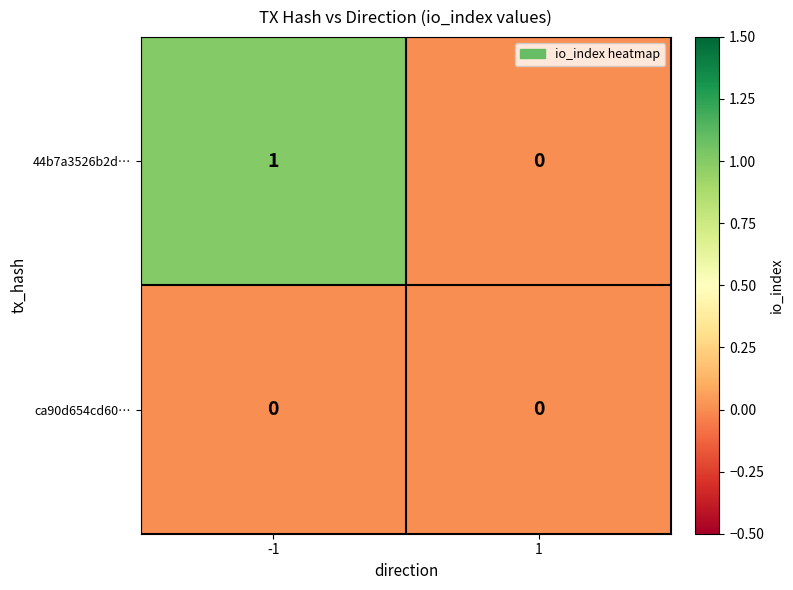

Which series has the largest total across all categories?

44b7a3526b2d…